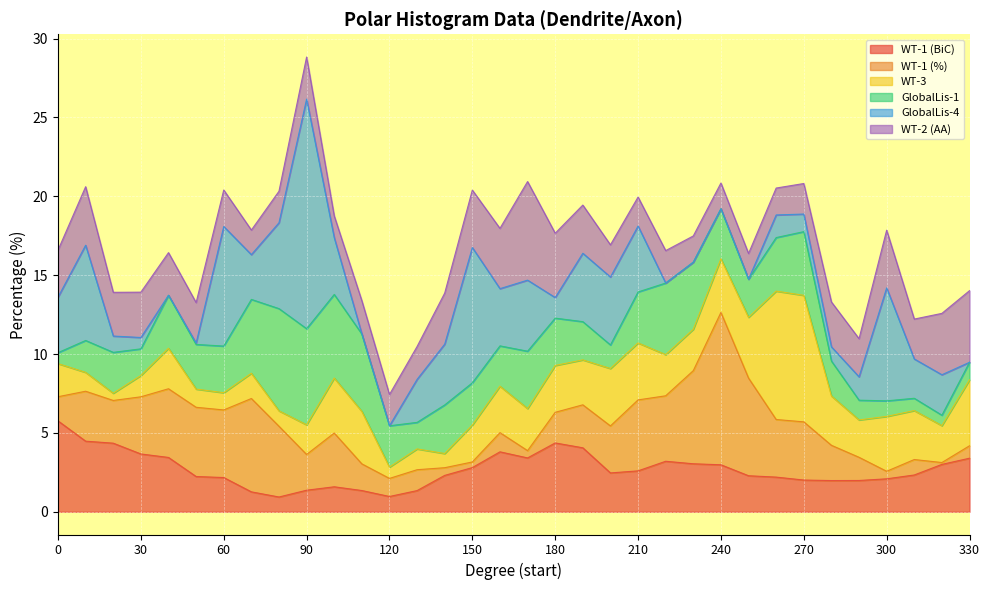

Is it true that WT-1 (%) equals 0.3 at 0?

False